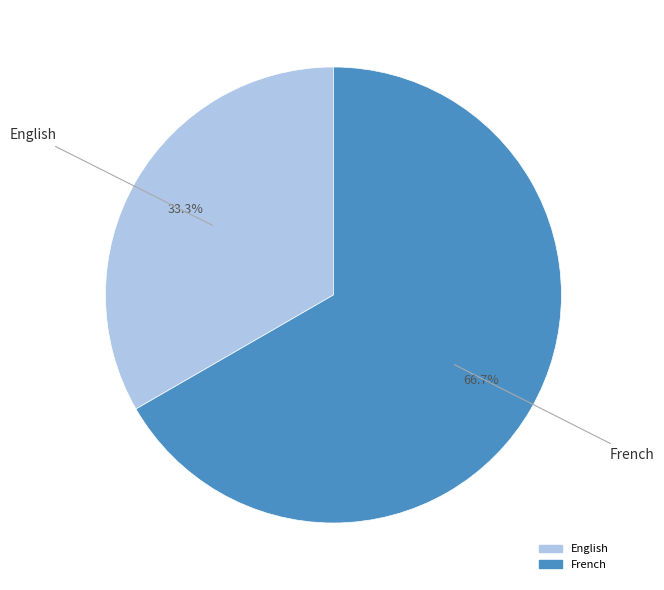

Does any single category account for the majority?

Yes